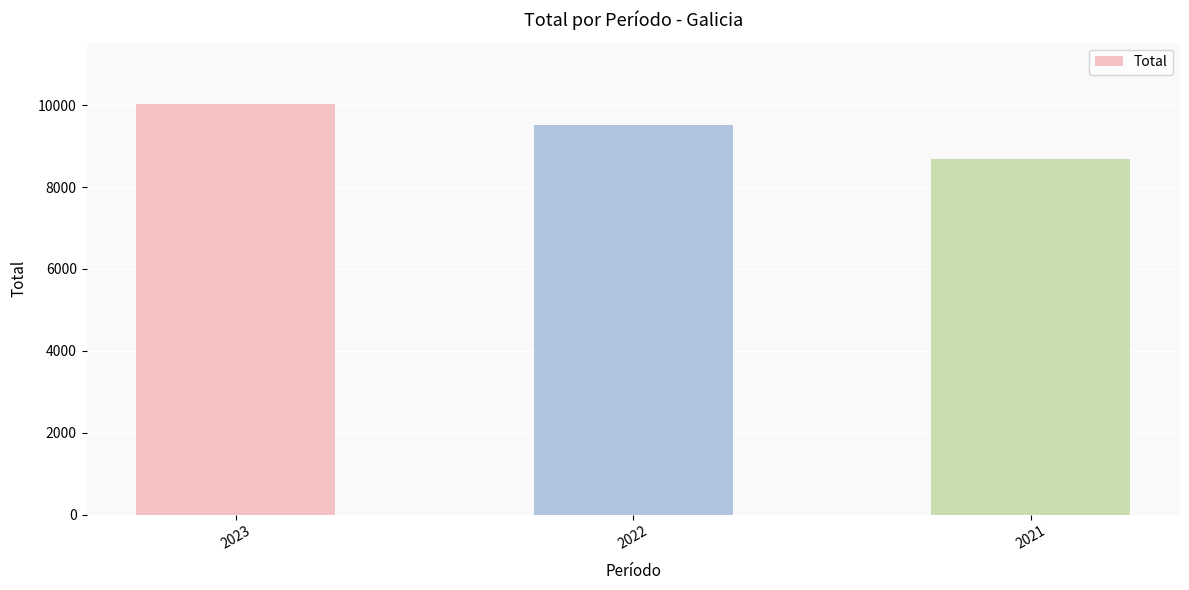

What is the value of the 3rd bar from the left?

8678